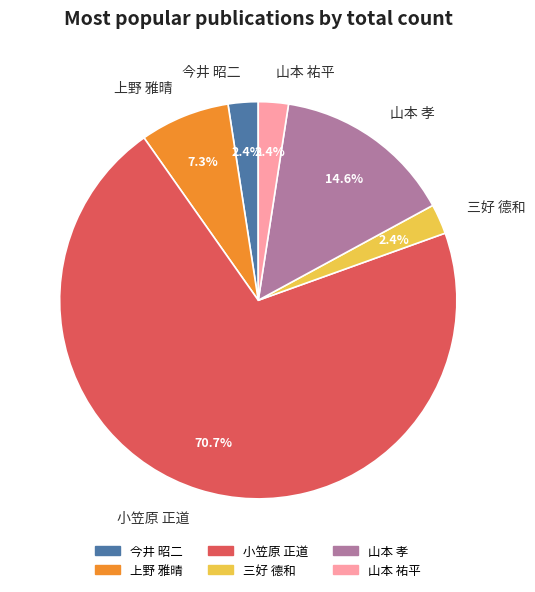

How many slices are in this pie chart?

6